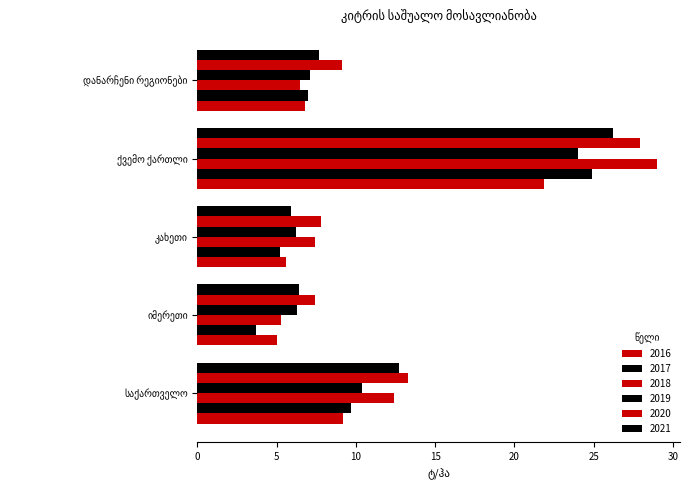

What is the sum of all 2021 values?

58.9